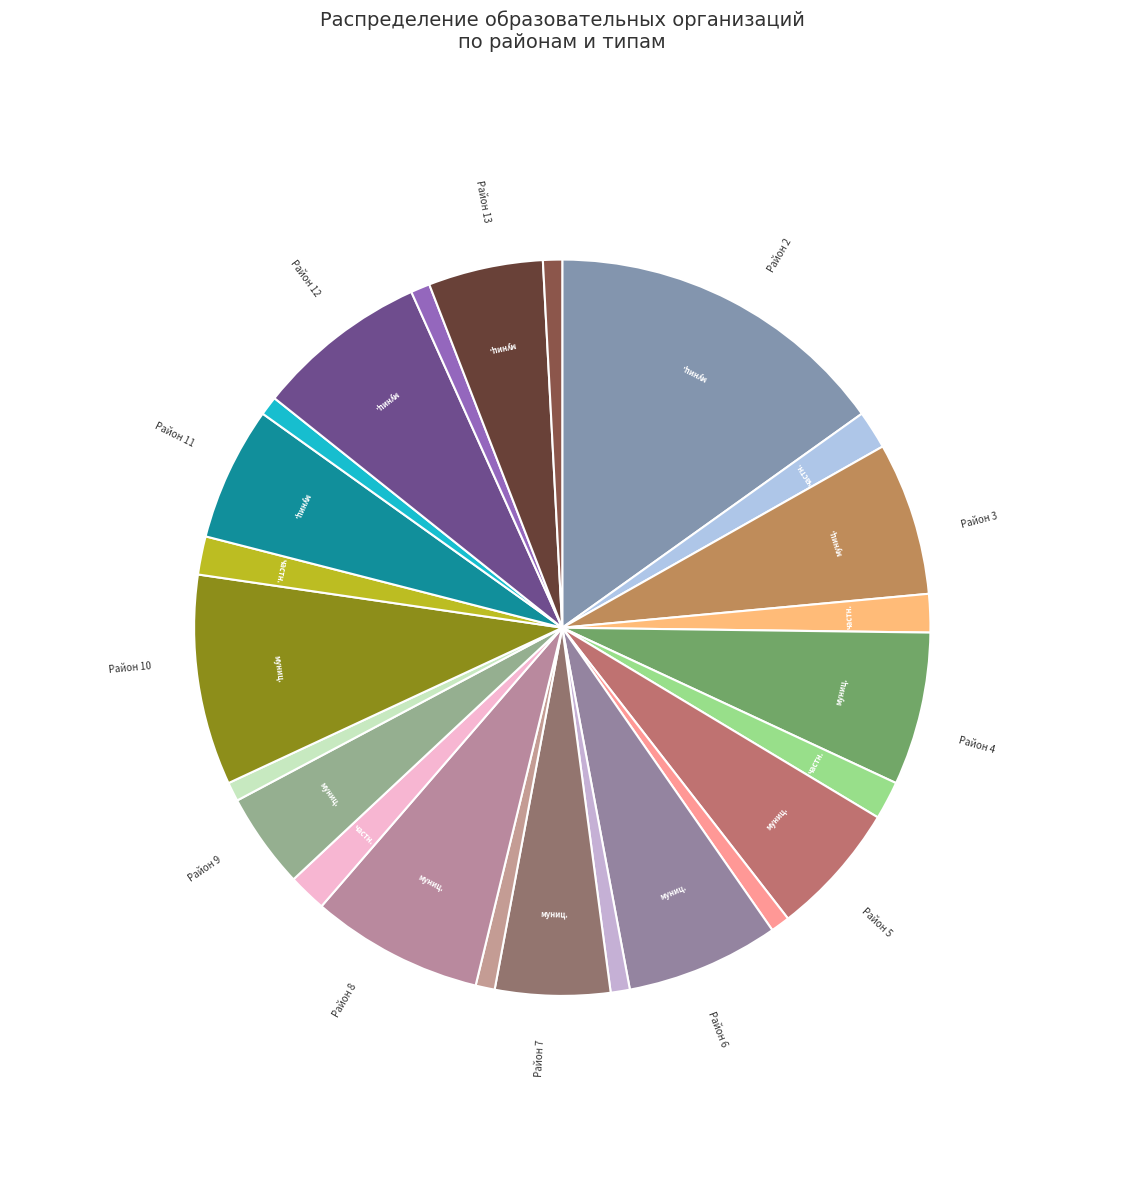

How many slices are in this pie chart?

24